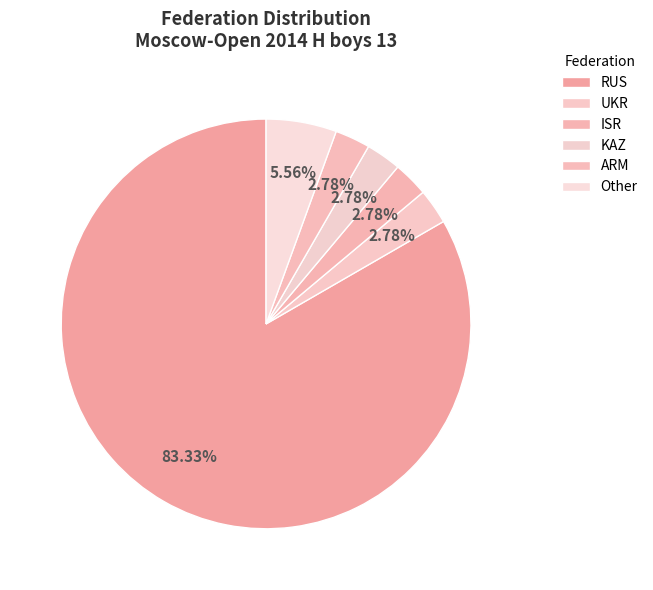

Between Other and KAZ, which is larger?

Other